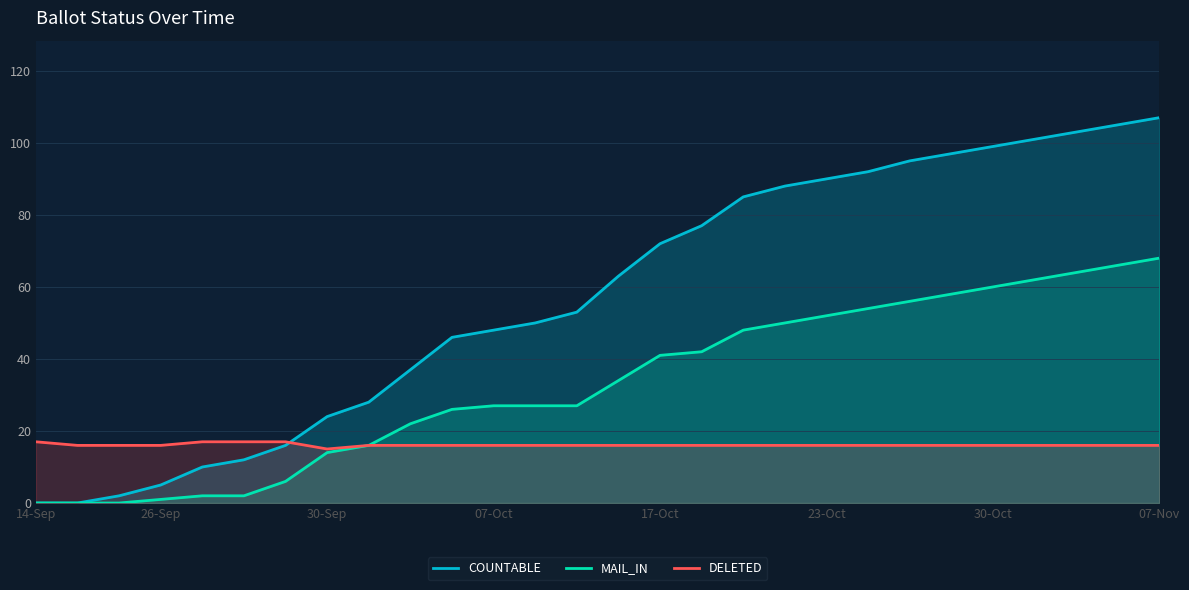

How many lines are shown in the chart?

3